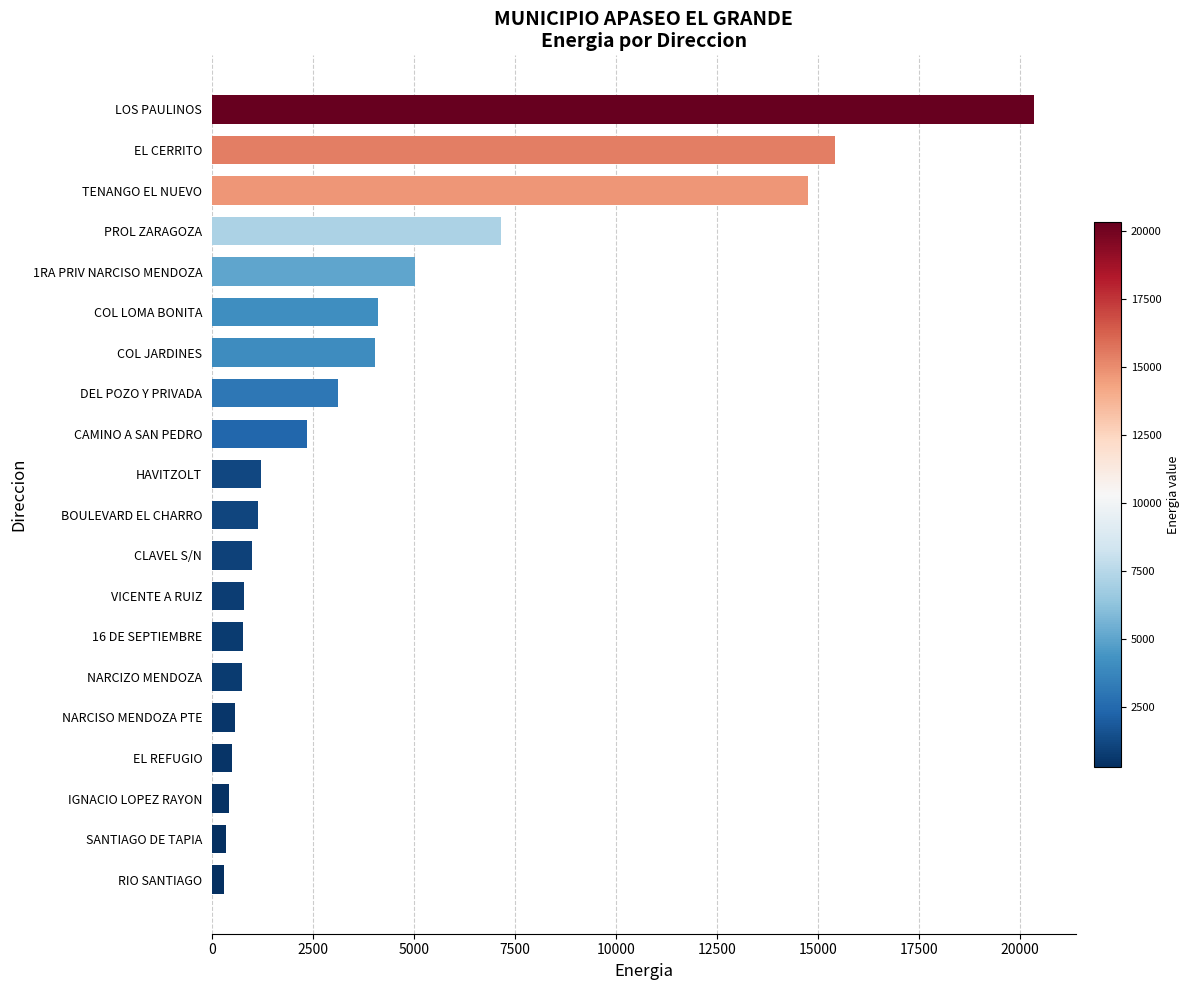

The chart shows a value of 2624.3 at COL LOMA BONITA. True or false?

False